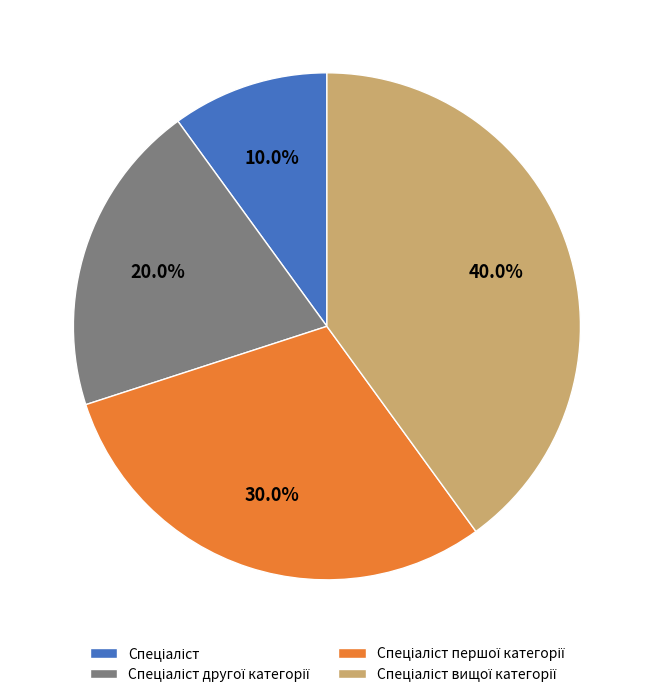

Is there any slice that represents more than half of the pie?

No